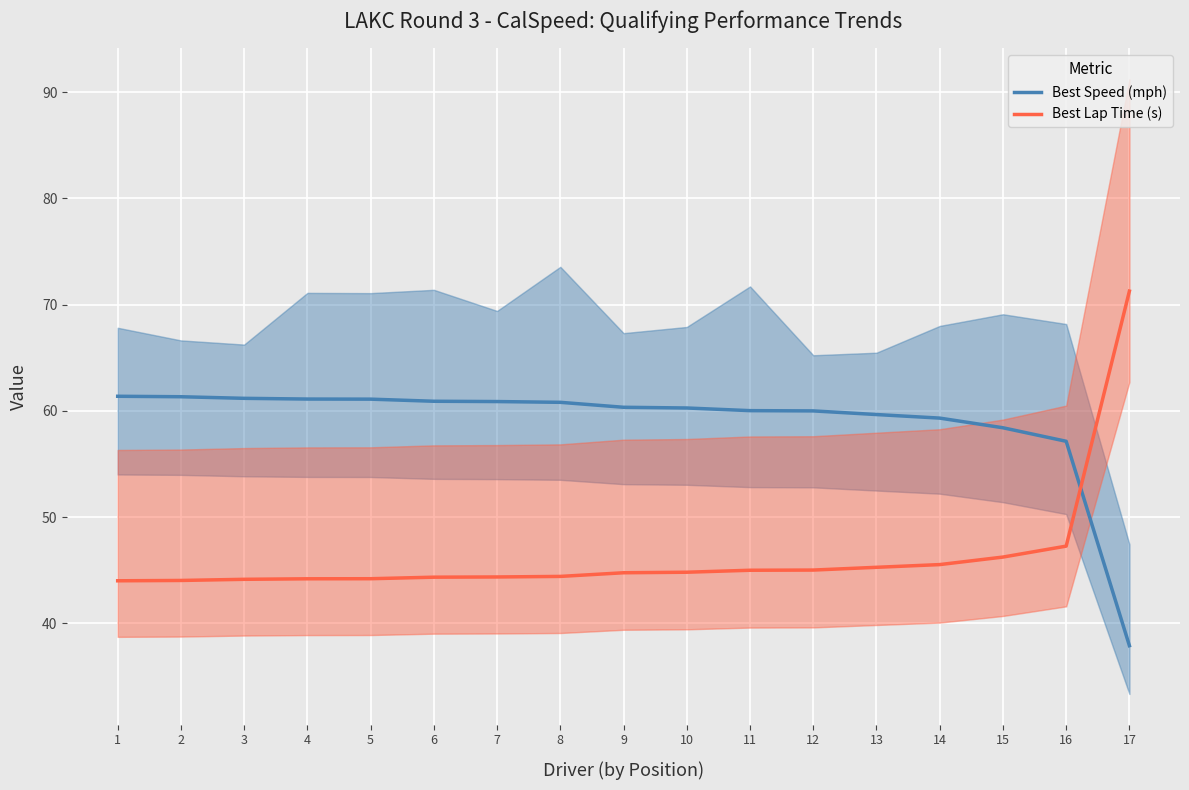

Is the value of Best Lap Time (s) at 5 greater than the value of Best Speed (mph) at 8?

No